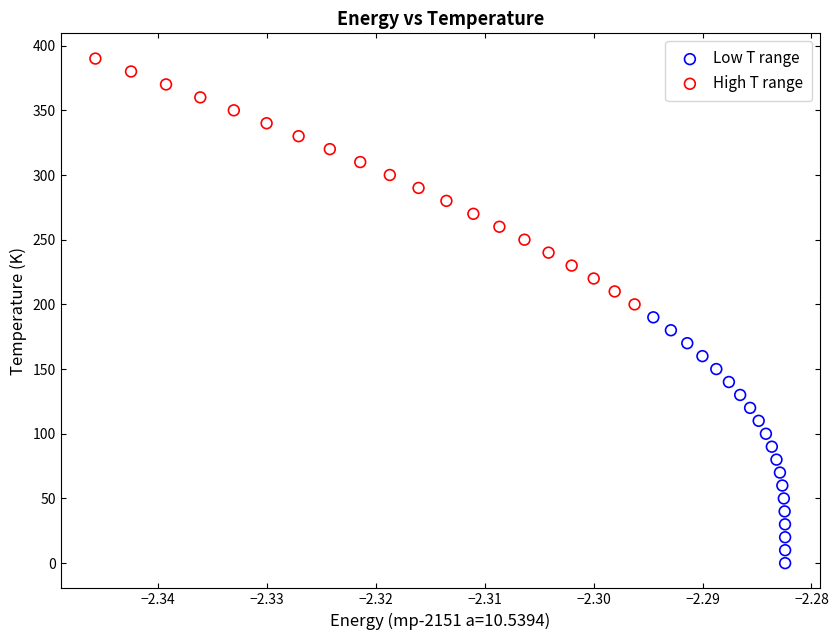

Which series reaches the minimum Y coordinate?

Low T range